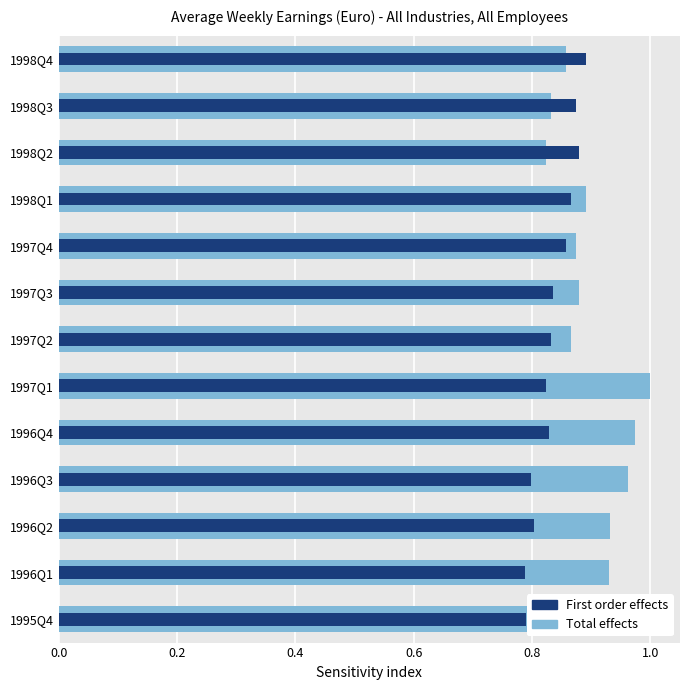

Rank the series by their maximum value, from highest to lowest.

Total effects, First order effects